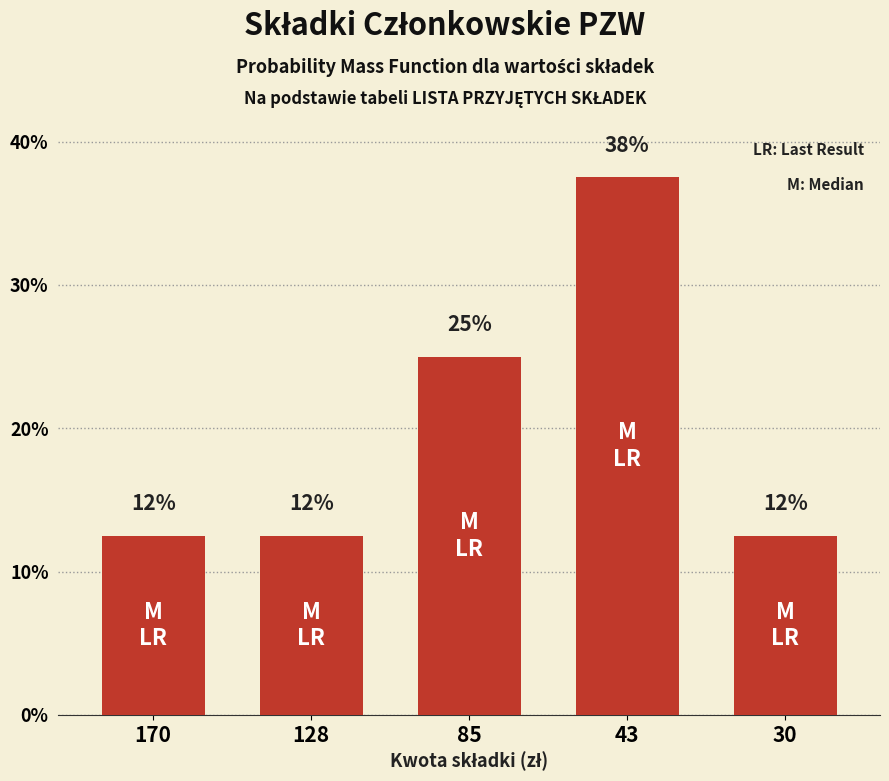

Does the chart contain any negative values?

No